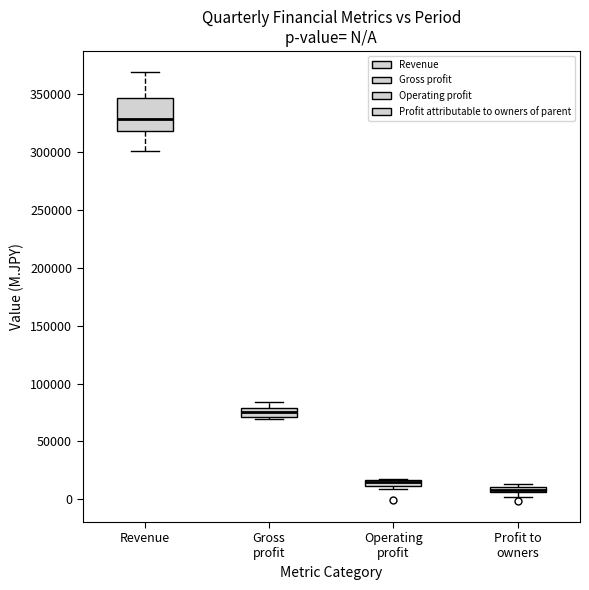

Where is the upper edge of the box for Operating profit on the y-axis? The values are not printed on the chart, so give them approximately, as read against the axis.

15000